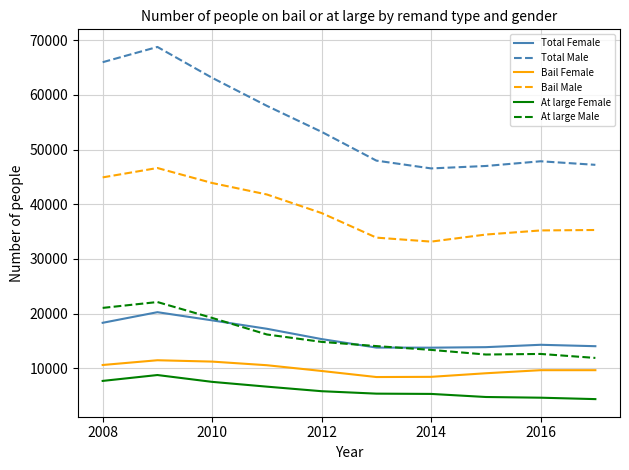

Which series has the largest total across all categories?

Total Male